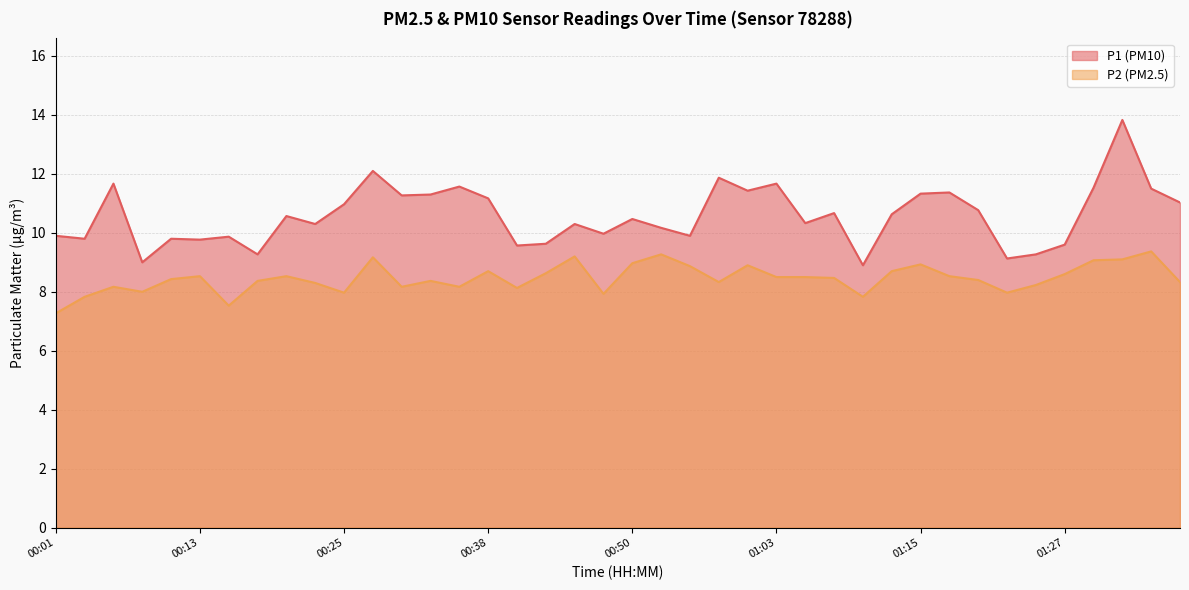

At which label does P1 first exceed 10?

00:06